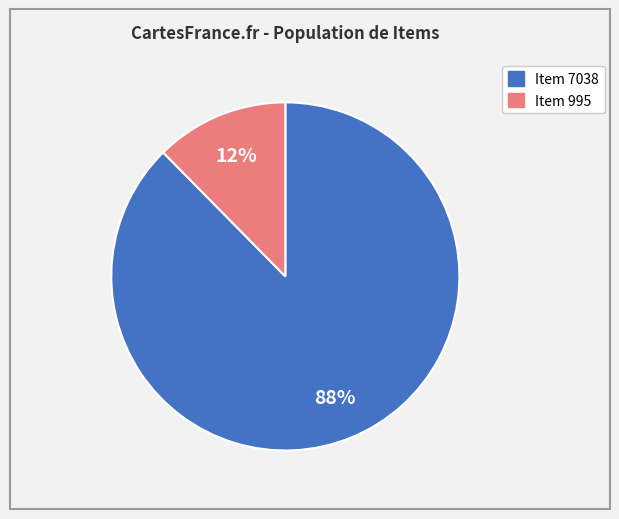

True or false: Item 7038 accounts for 88% of the total.

True